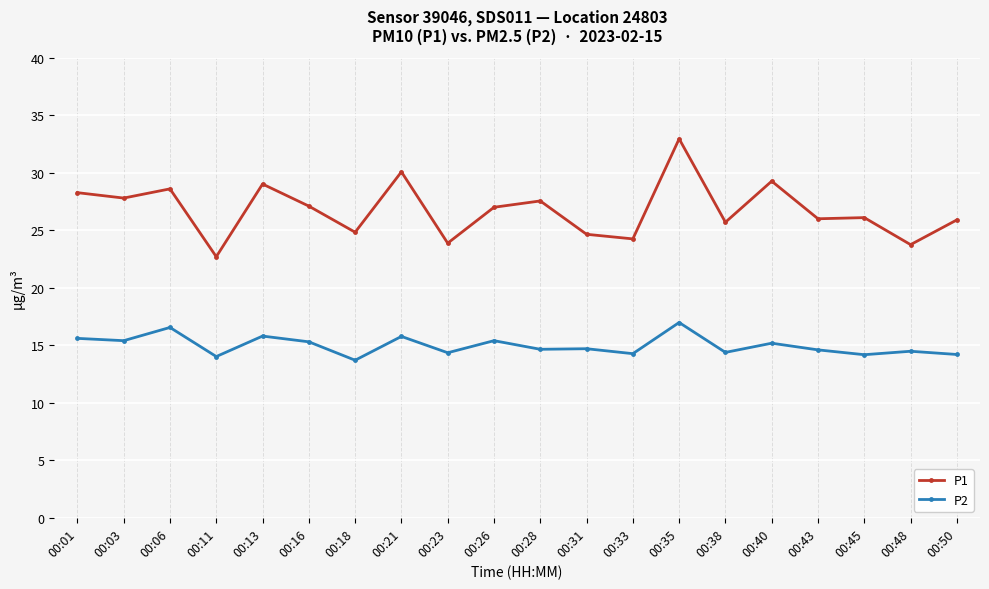

True or false: P2 and P1 cross at least once.

False